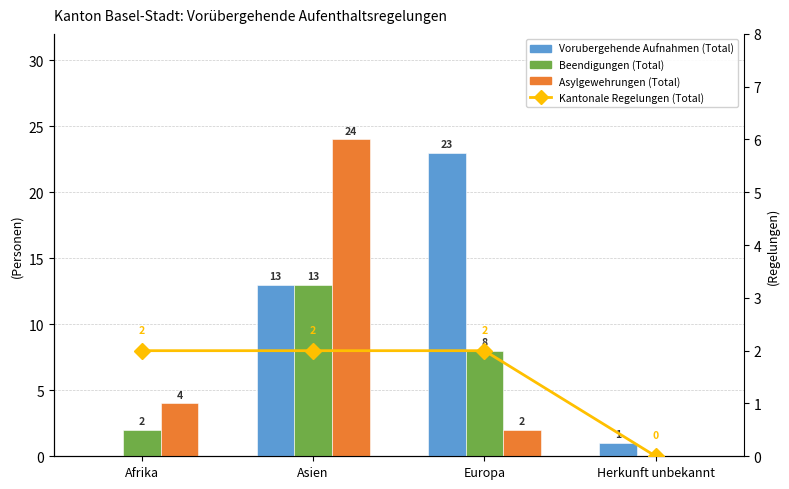

At which label does Asylgewehrungen (Total) first exceed 4?

Asien